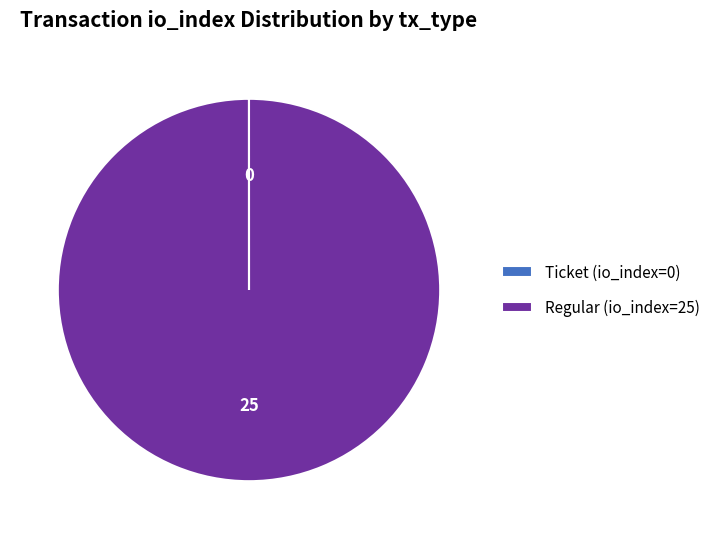

Which category has the biggest portion of the pie?

Regular (io_index=25)